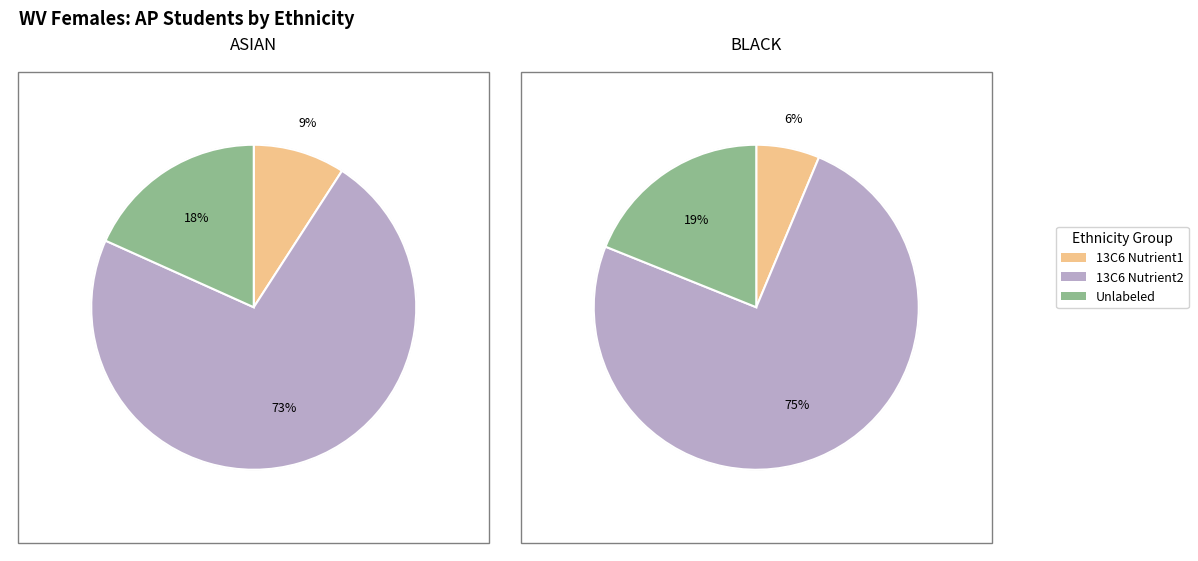

Combined, what portion of the pie is BLACK and ASIAN?

100.0%